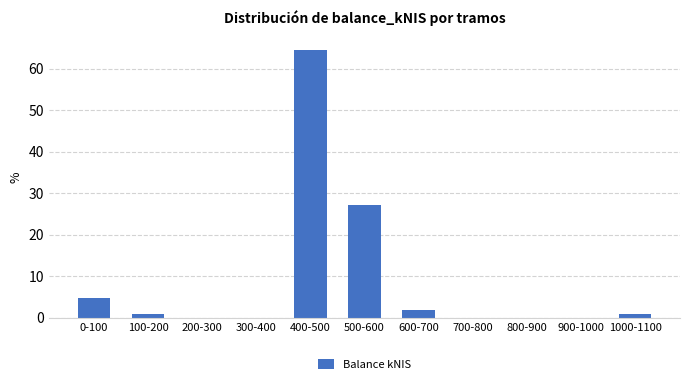

Reading left to right, transcribe all the data shown in this chart.

0-100=4.7	100-200=0.9	200-300=0.0	300-400=0.0	400-500=64.5	500-600=27.1	600-700=1.9	700-800=0.0	800-900=0.0	900-1000=0.0	1000-1100=0.9